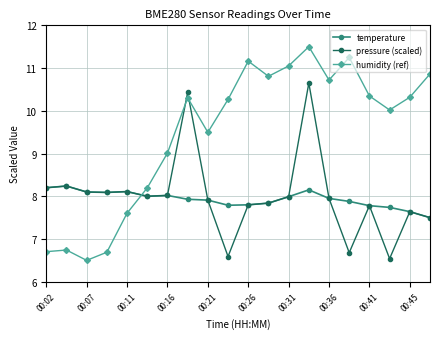

Which series ends up on top after the final intersection of pressure (scaled) and humidity (ref)?

humidity (ref)